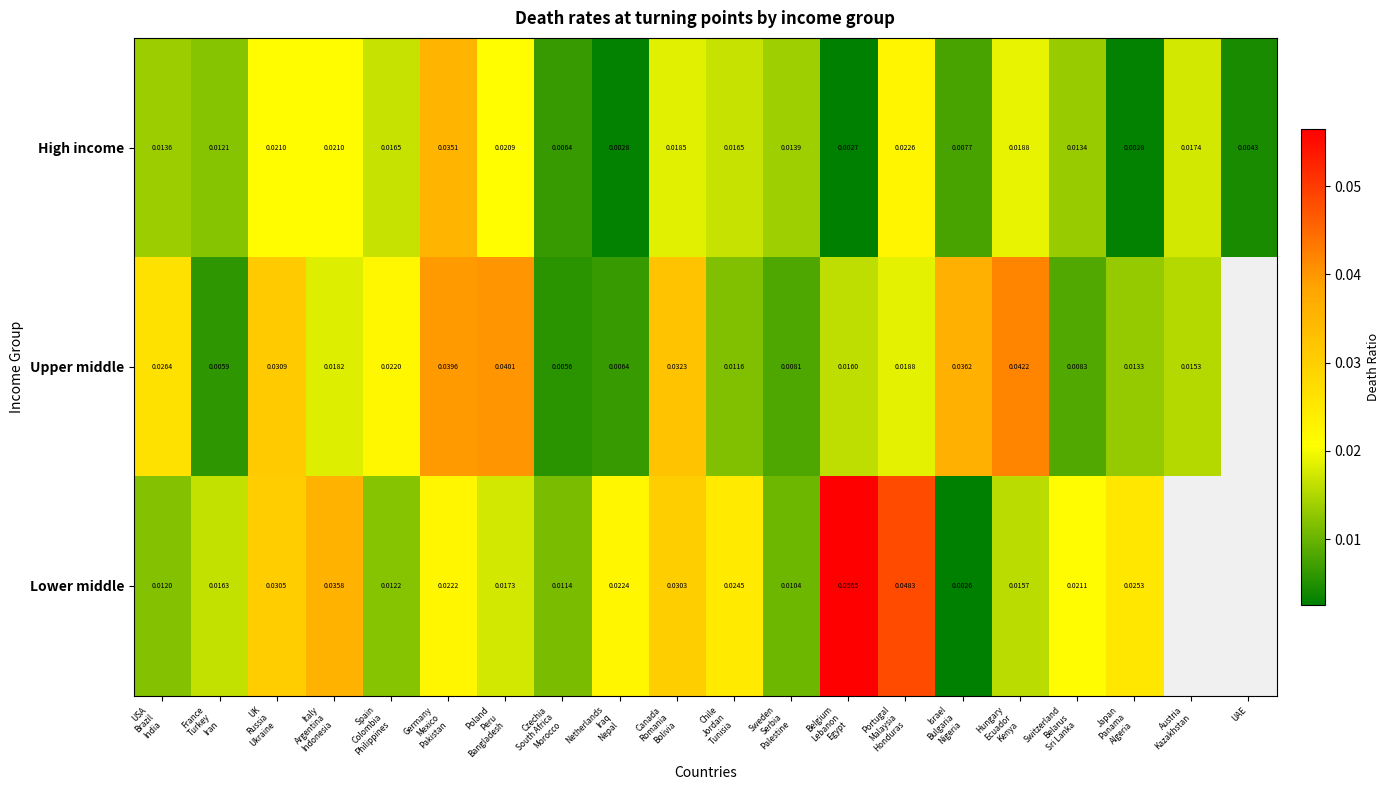

Count the number of data series in this chart.

3